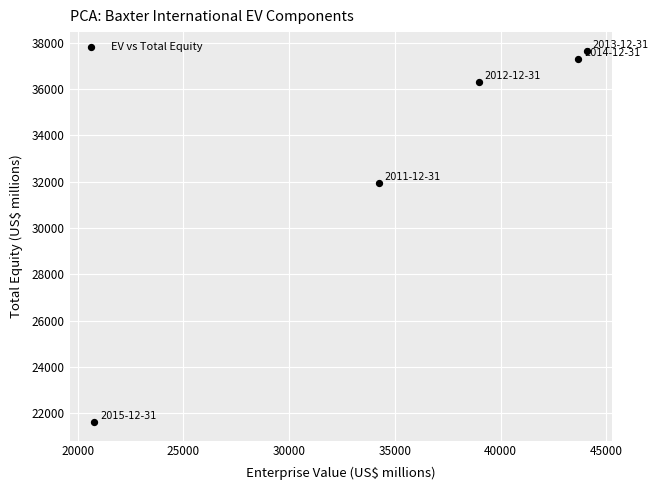

What is the range of X values (max minus min)?

23312